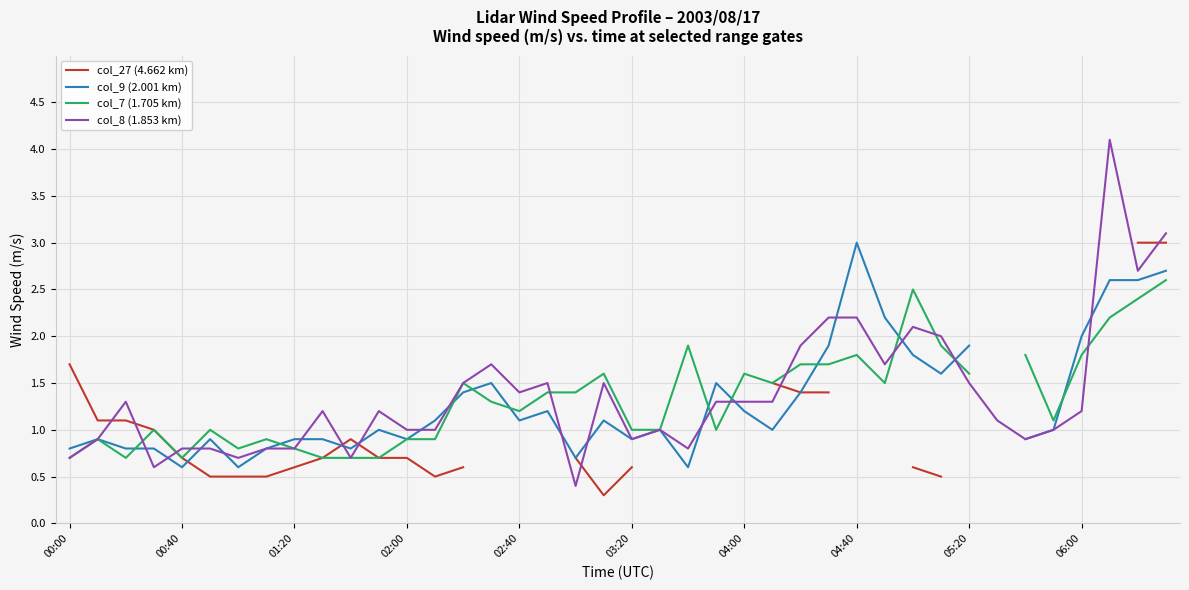

What is the value of the col_7 (1.705 km) point at the 17th from the left?

1.2